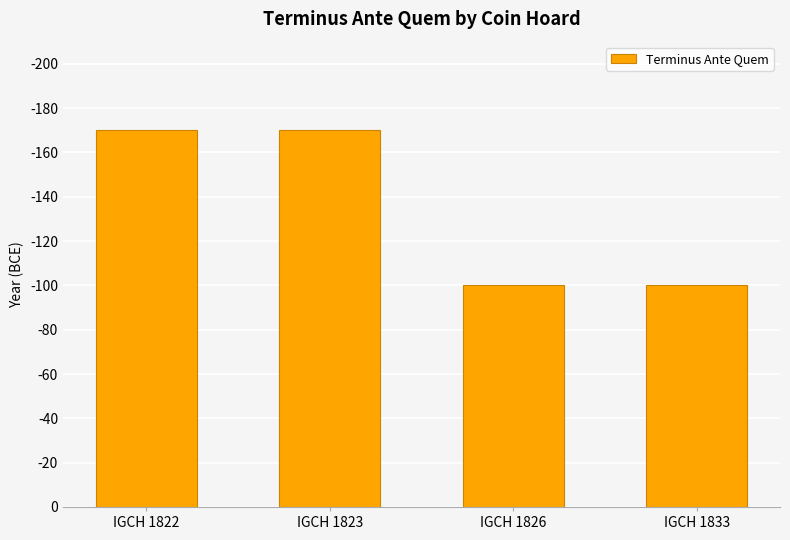

Does the chart contain any negative values?

No